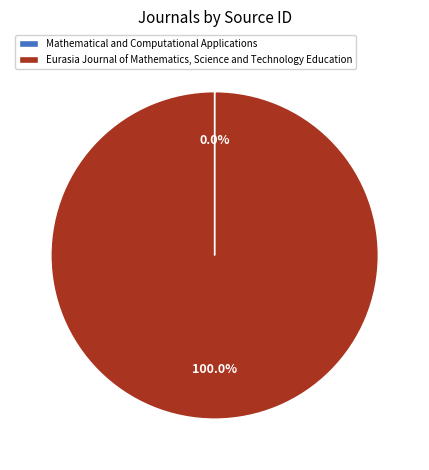

Which slice is the largest?

Eurasia Journal of Mathematics, Science and Technology Education